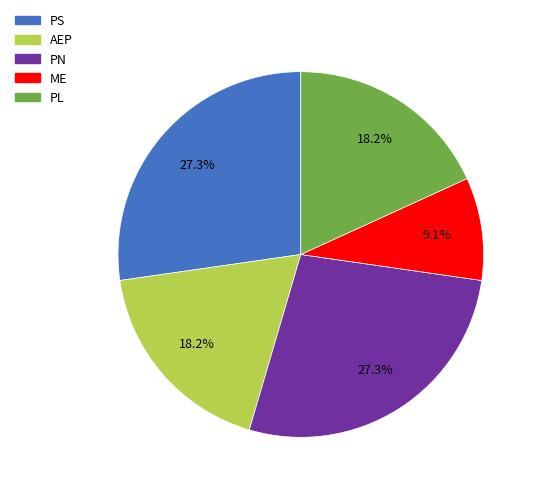

Which slice is the smallest?

ME